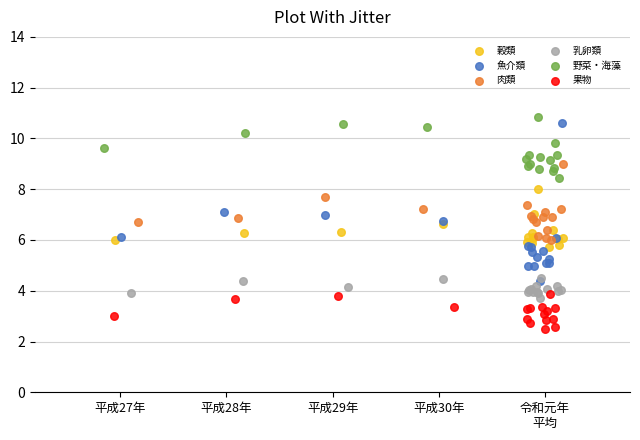

Which series has the widest spread of Y values?

魚介類